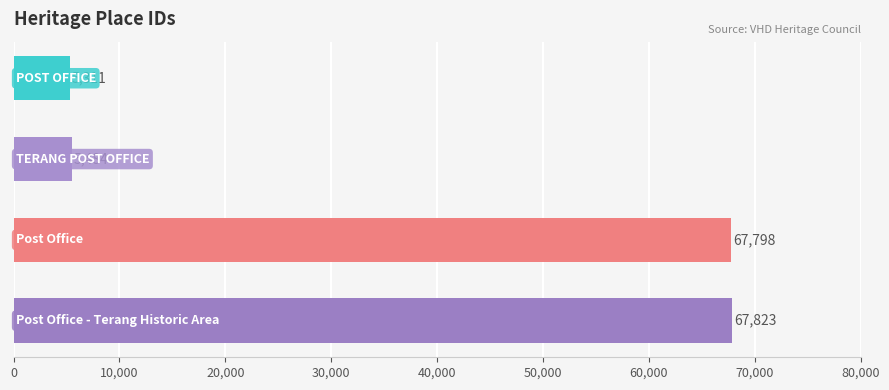

What is the smallest value displayed?

5311